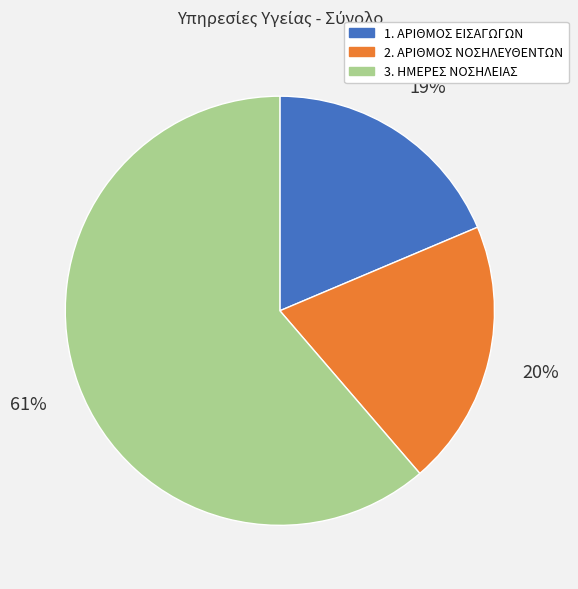

Between 3. ΗΜΕΡΕΣ ΝΟΣΗΛΕΙΑΣ and 1. ΑΡΙΘΜΟΣ ΕΙΣΑΓΩΓΩΝ, which is larger?

3. ΗΜΕΡΕΣ ΝΟΣΗΛΕΙΑΣ